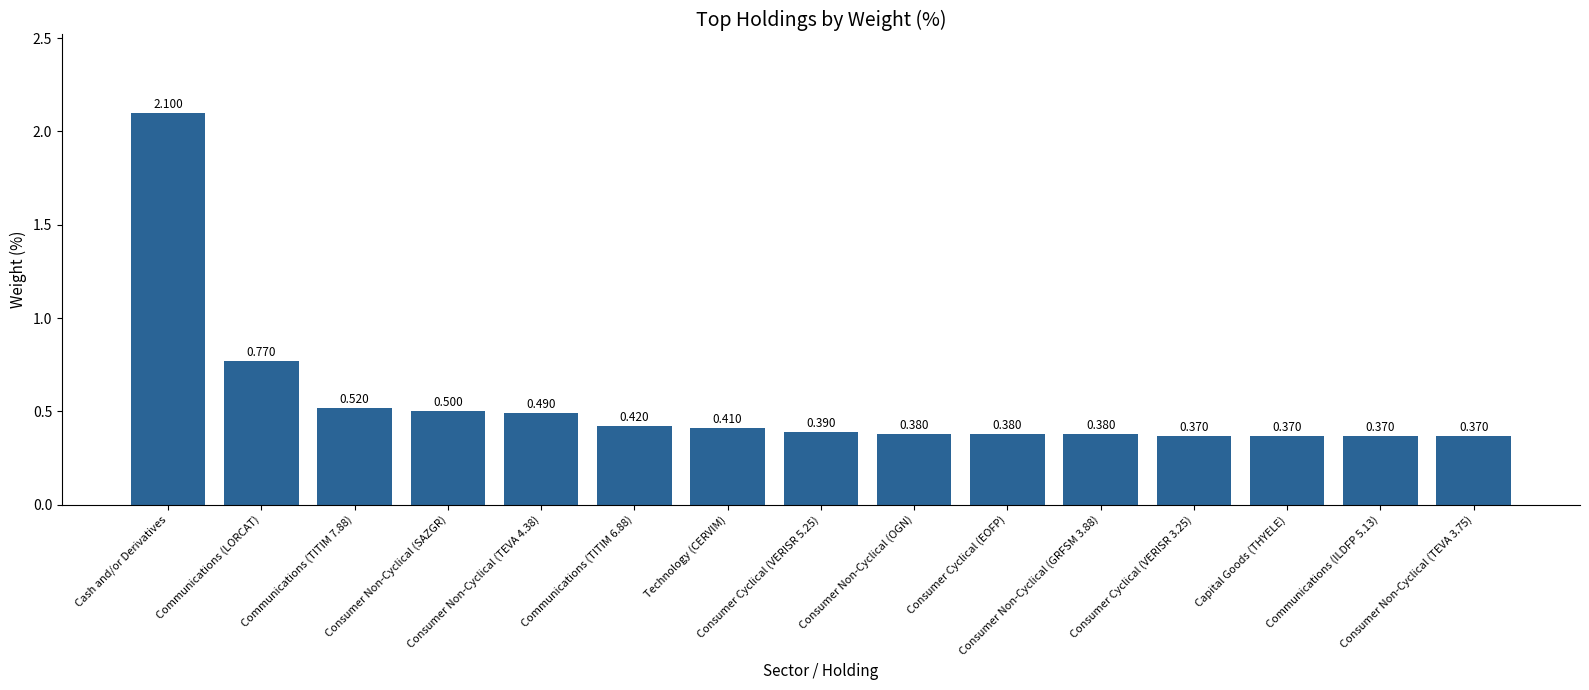

Which label corresponds to the largest value in the chart?

Cash and/or Derivatives